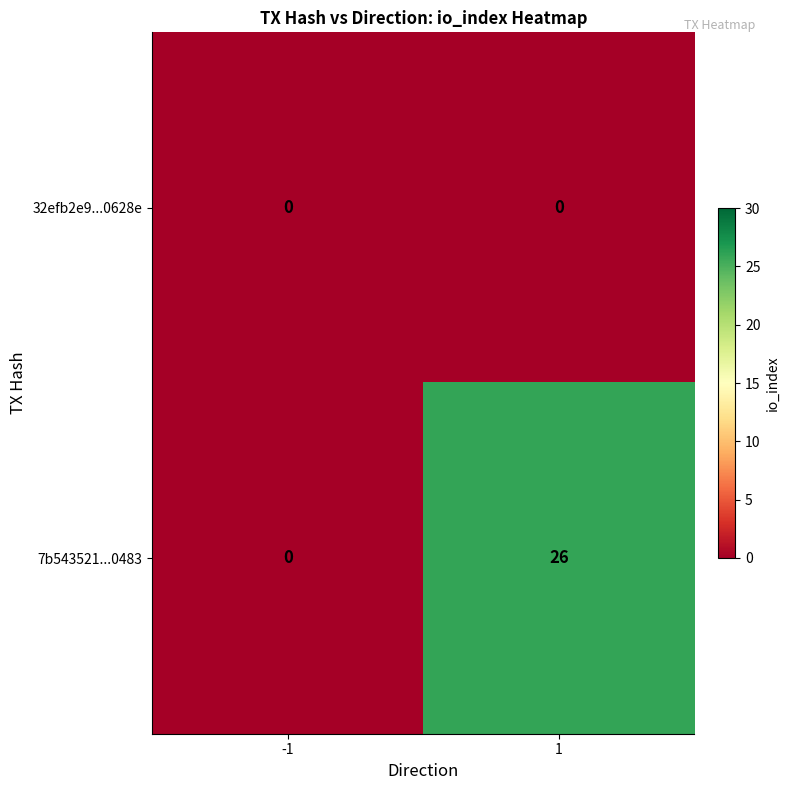

What is the average value of the 7b543521...0483 series?

13